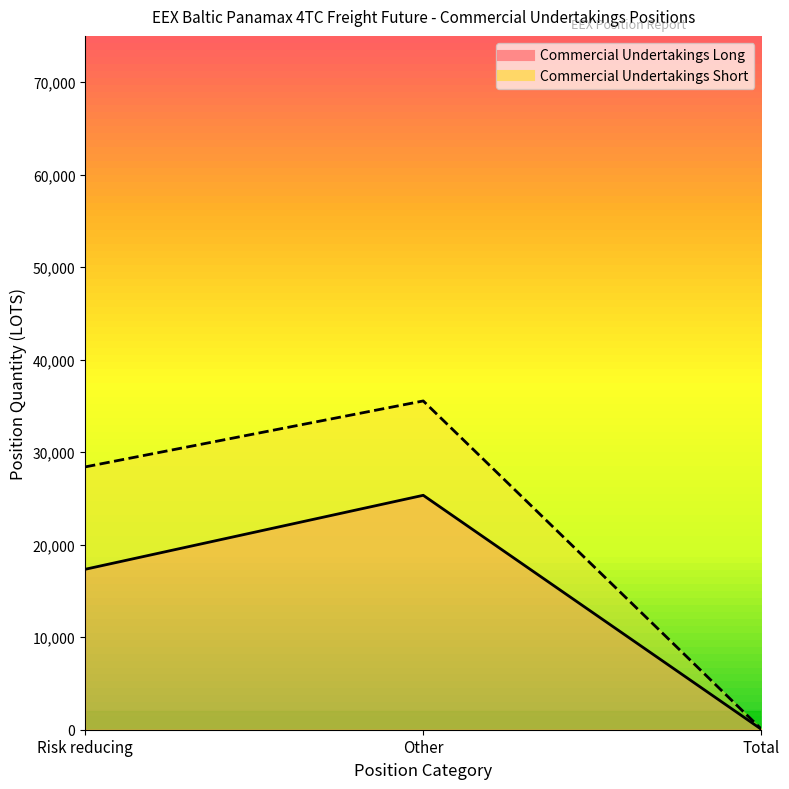

Which series has the largest total across all categories?

Commercial Undertakings Short